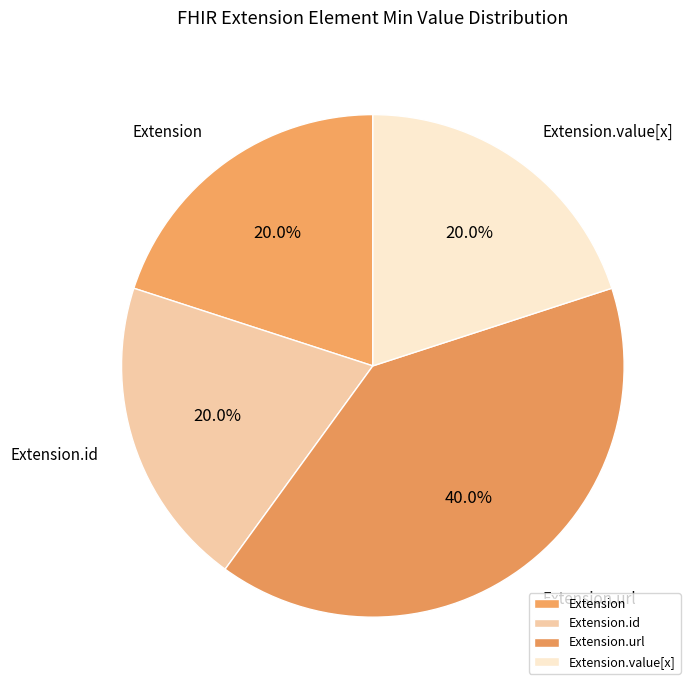

Approximately how many times larger is the value at Extension compared to Extension.value[x]?

1.0